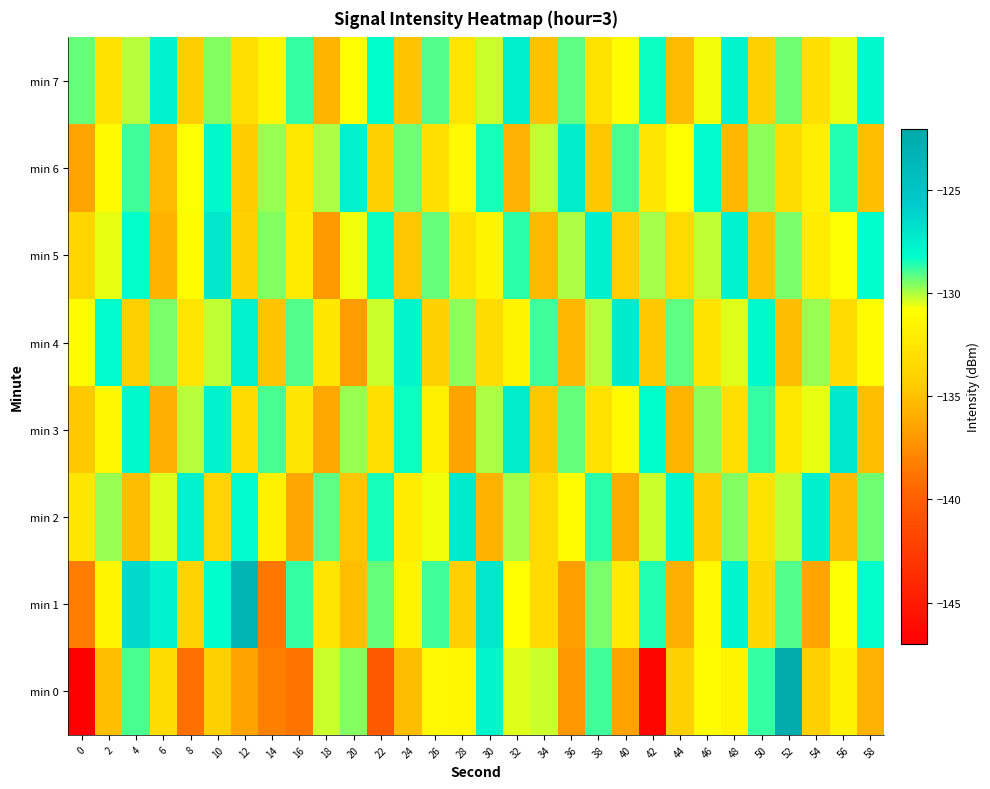

At which category is the sum across all series the highest?

10